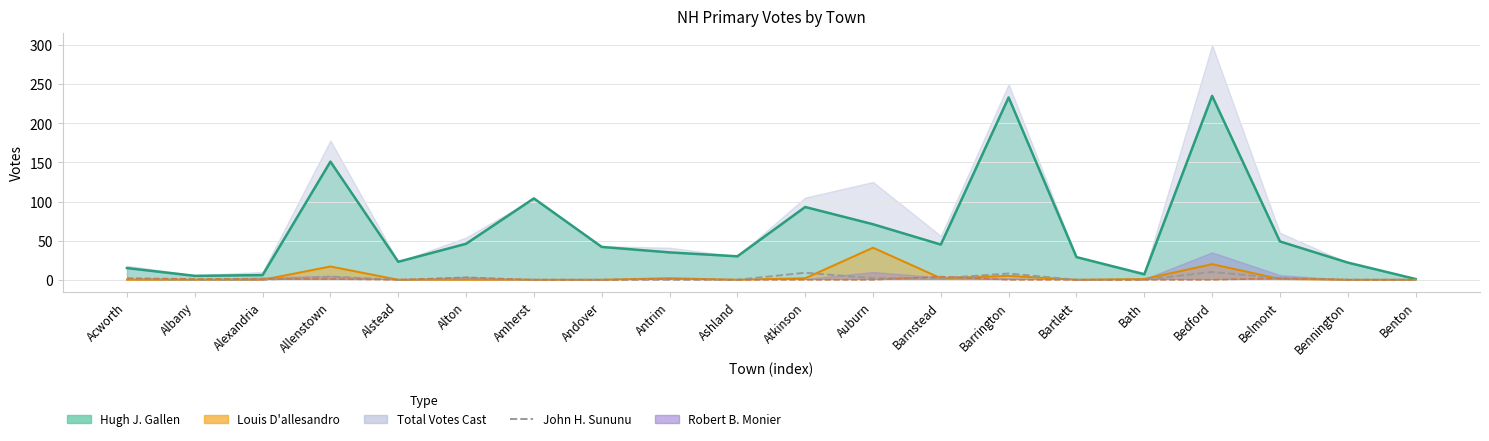

At which category does John H. Sununu reach its first local valley?

Alstead